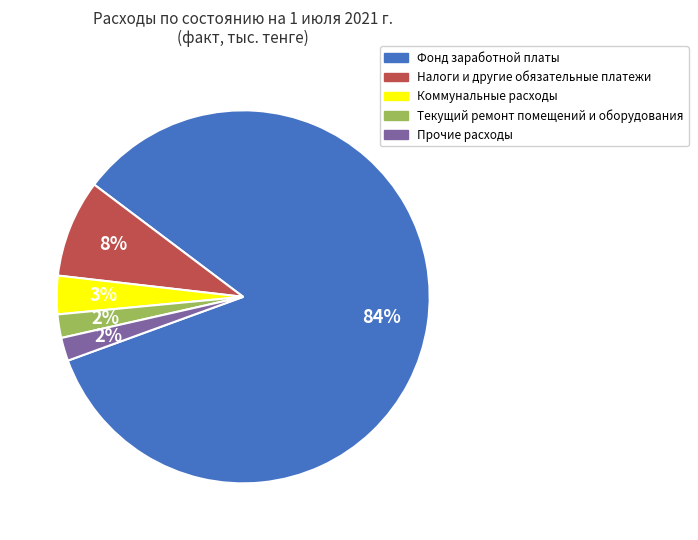

To the nearest percent, what is the difference between the Налоги и другие обязательные платежи and Коммунальные расходы slice percentages?

5%